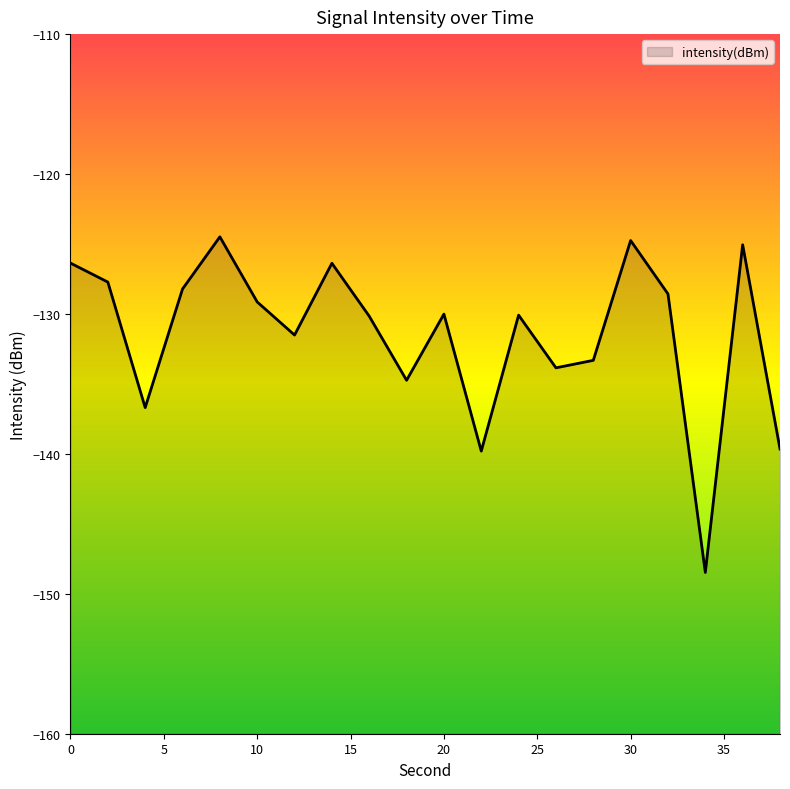

Where is the first local maximum?

8